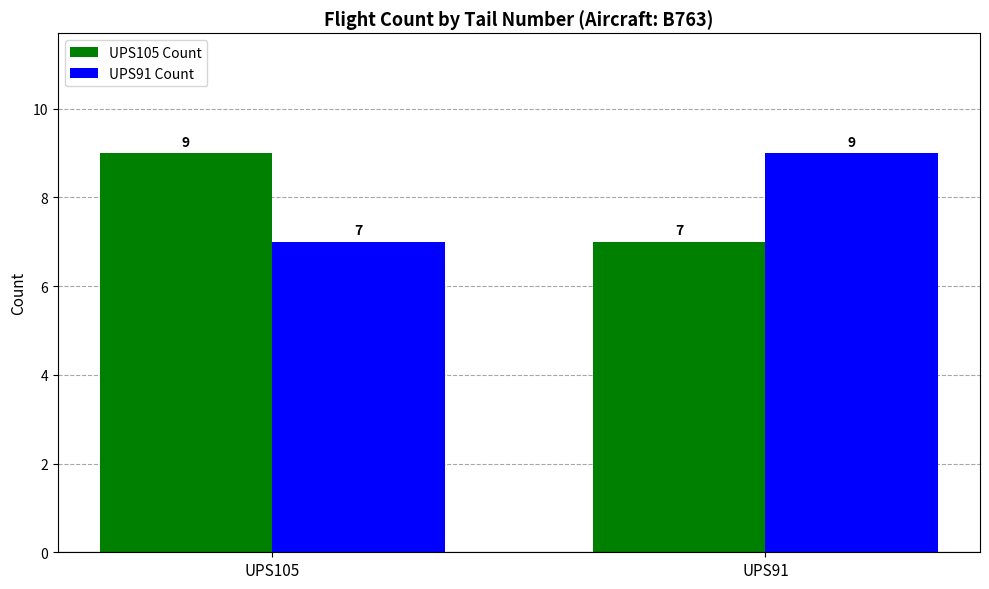

Reading right to left, extract all data points from this chart.

UPS105 Count: 7	9
UPS91 Count: 9	7